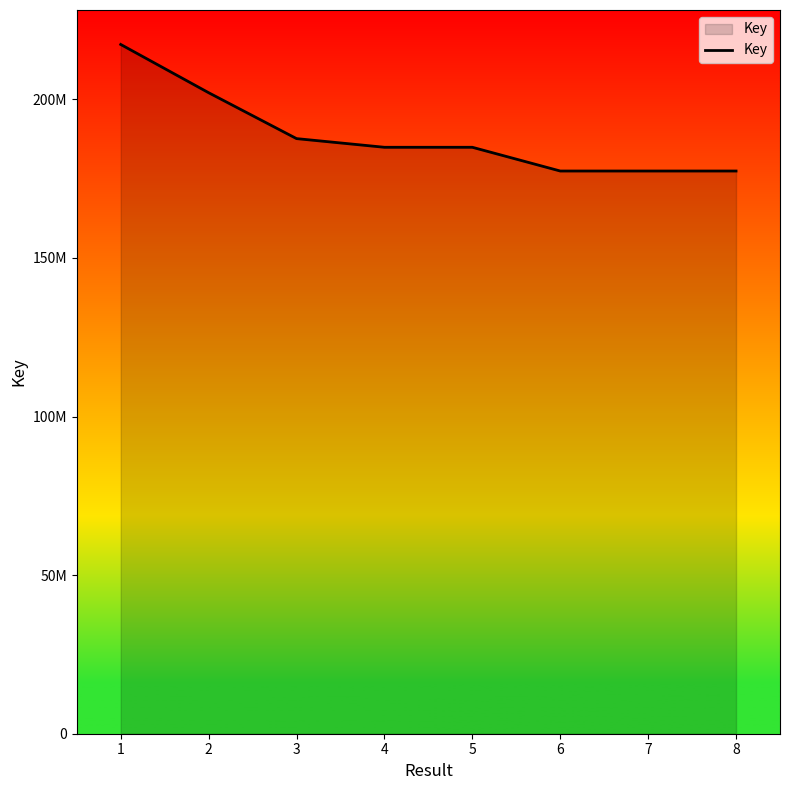

List the labels in order of value, smallest first.

7, 6, 8, 5, 4, 3, 2, 1